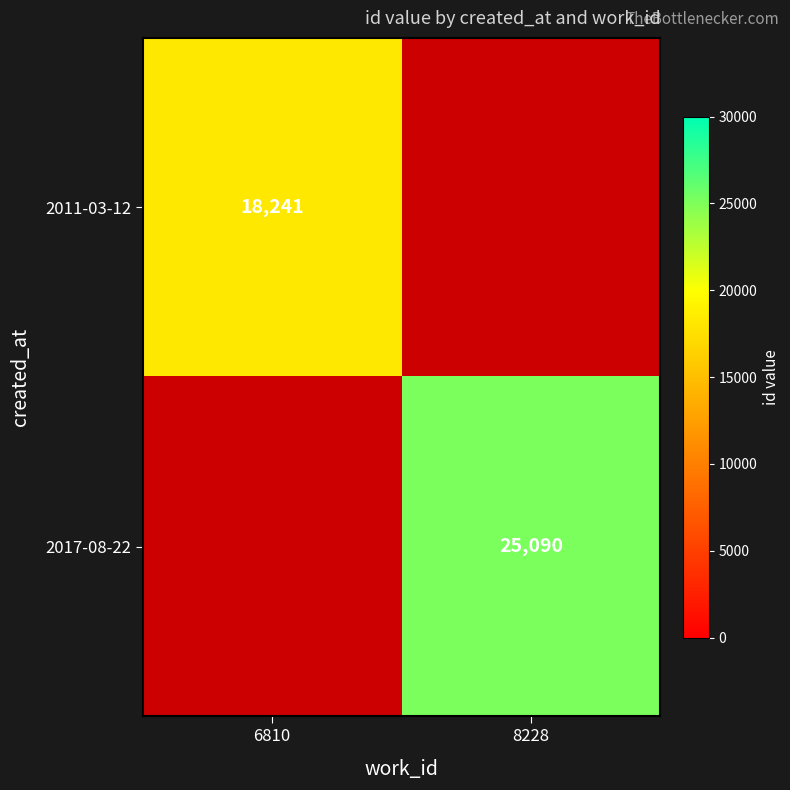

Which label corresponds to the smallest value in the chart?

6810